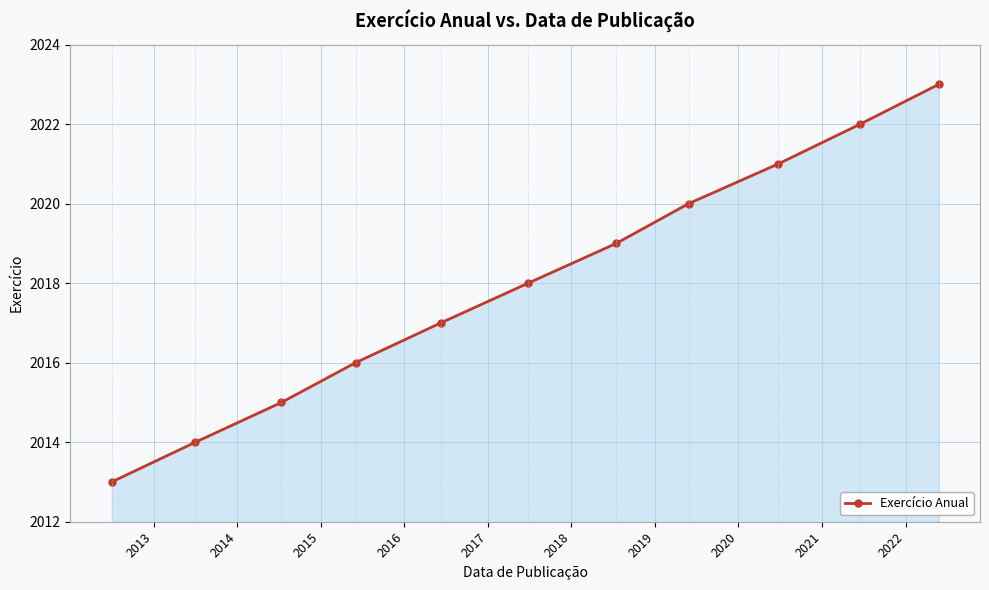

What is the value of the 2nd point from the left?

2014